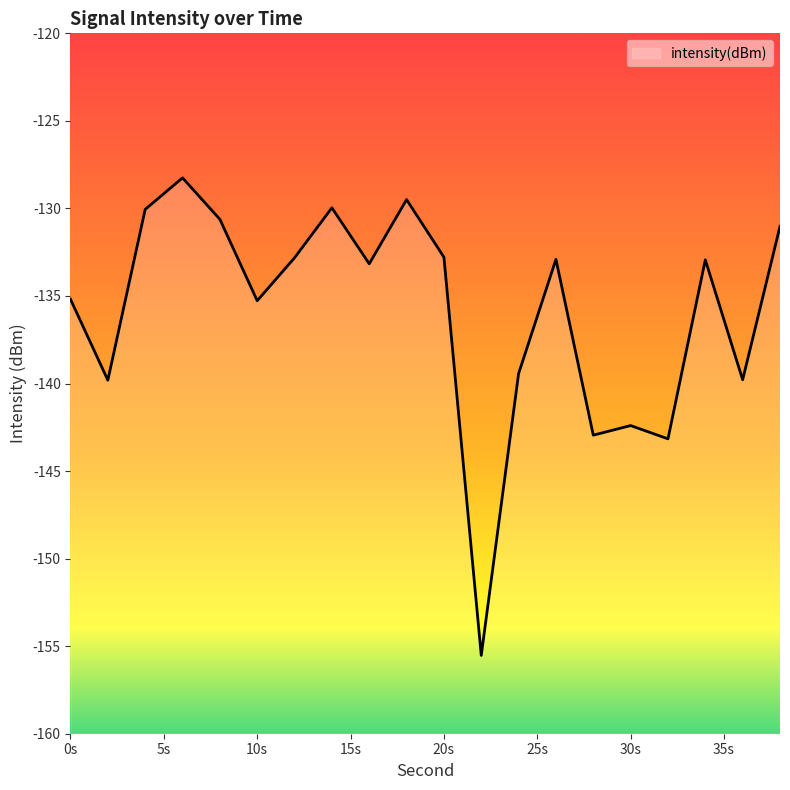

What is the change in value from 4 to 8?

-0.6